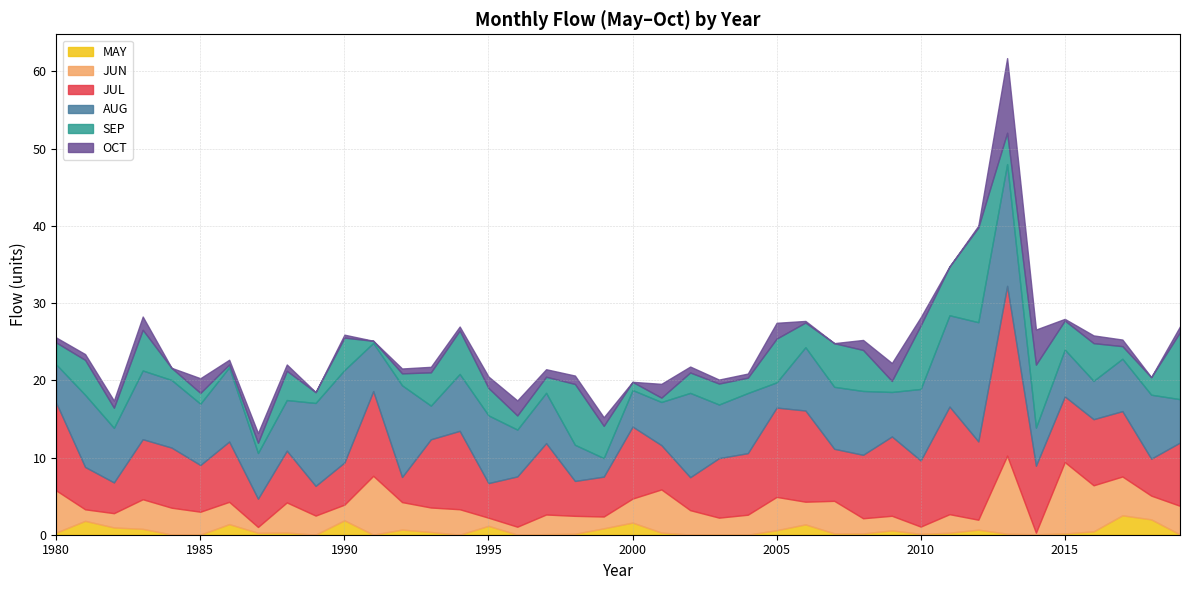

What is the greatest value displayed?

22.0